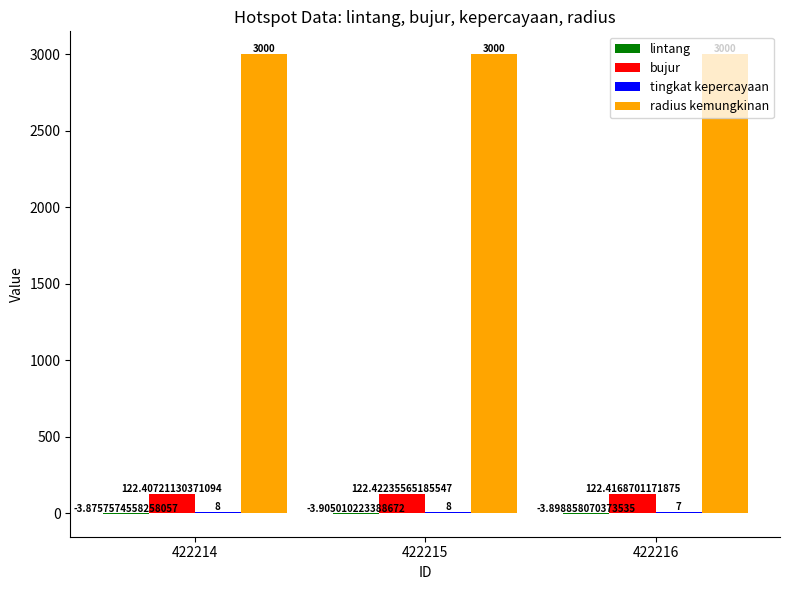

Which series has the largest total across all categories?

radius kemungkinan